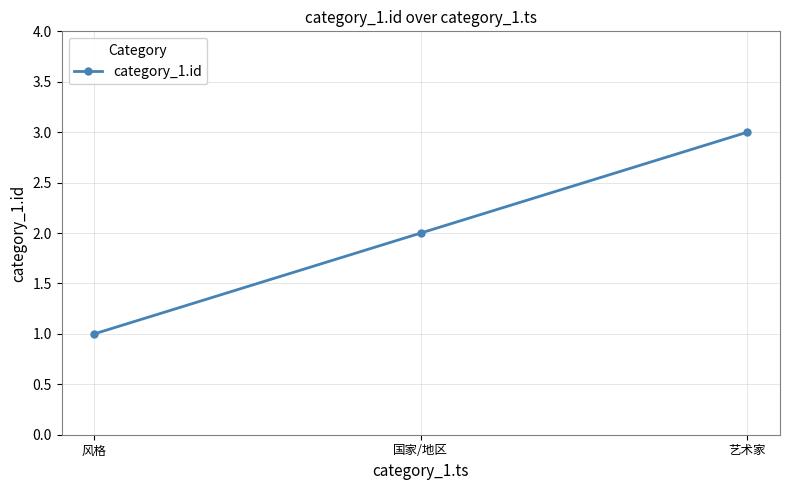

Between 风格 and 艺术家, which is larger?

艺术家